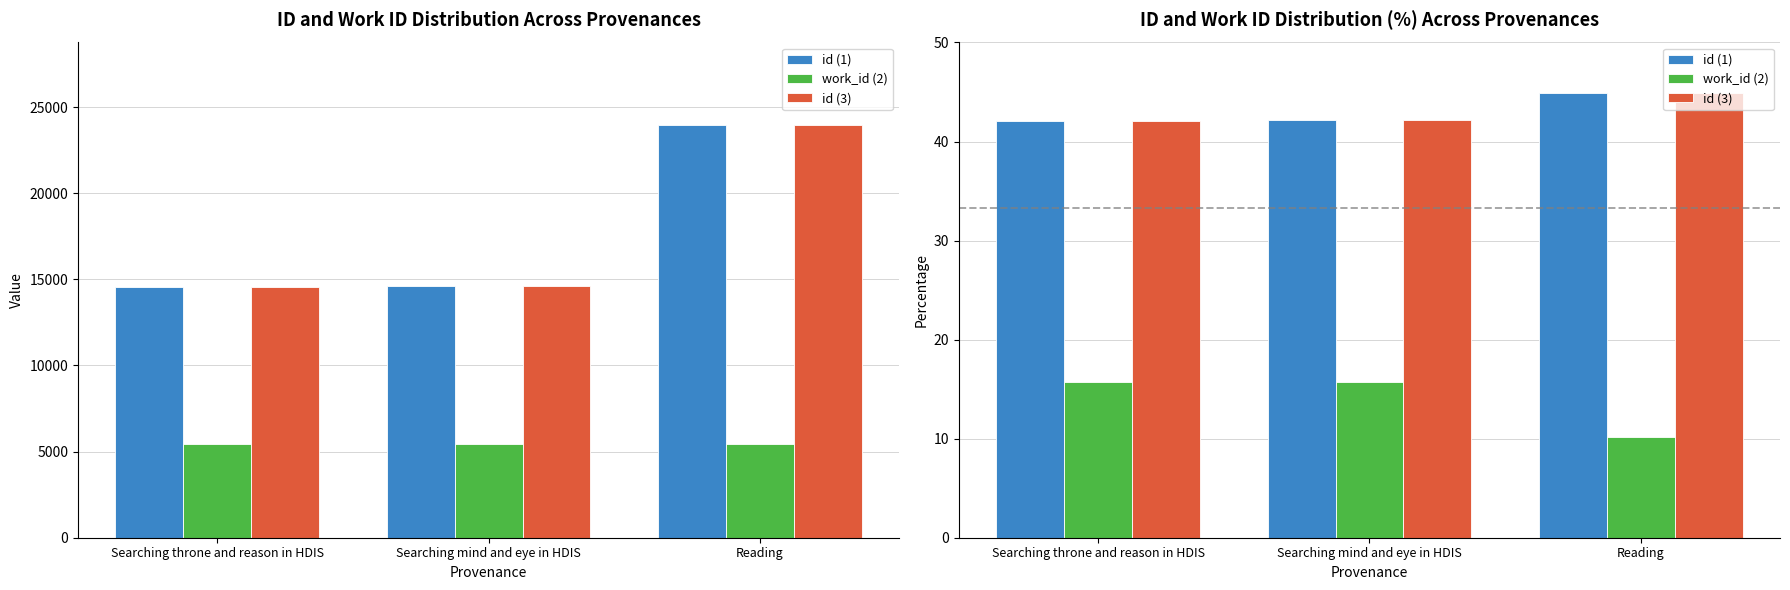

What is the sum of all work_id (2) values?

41.7